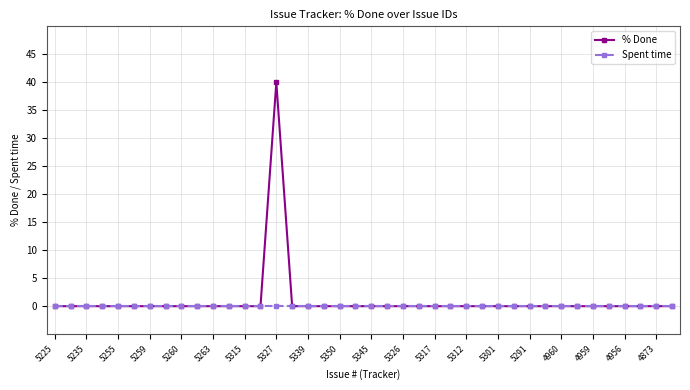

List the series in order of their peak value, lowest first.

Spent time, % Done